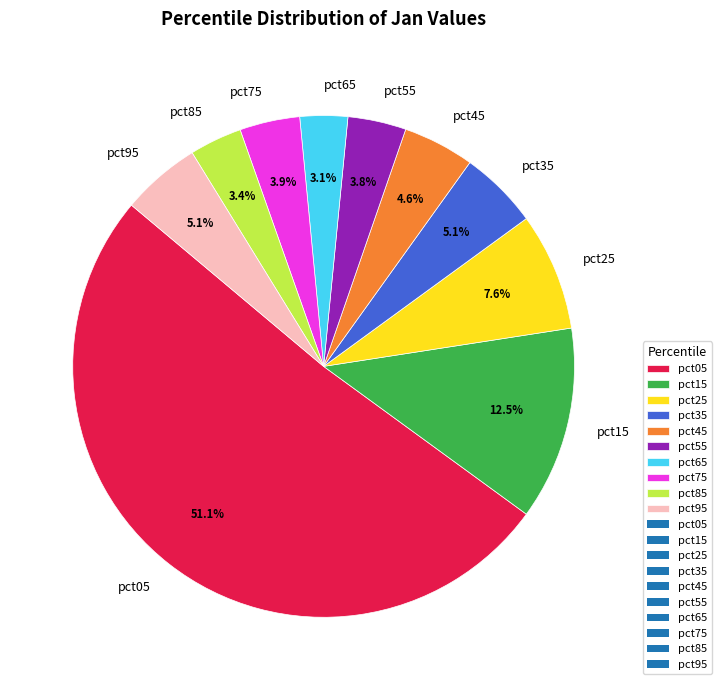

True or false: pct75 accounts for 4% of the total.

True